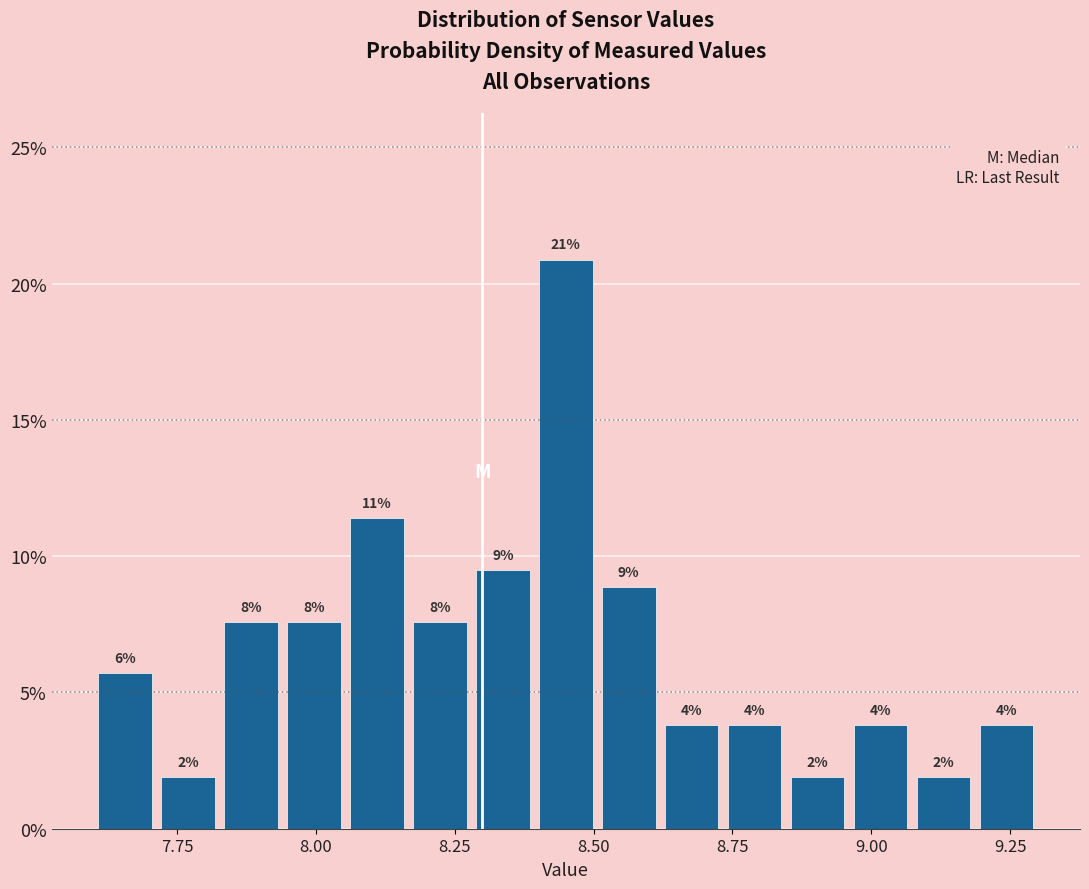

Read against the x-axis, roughly where is the centre of the tallest bar?

8.45